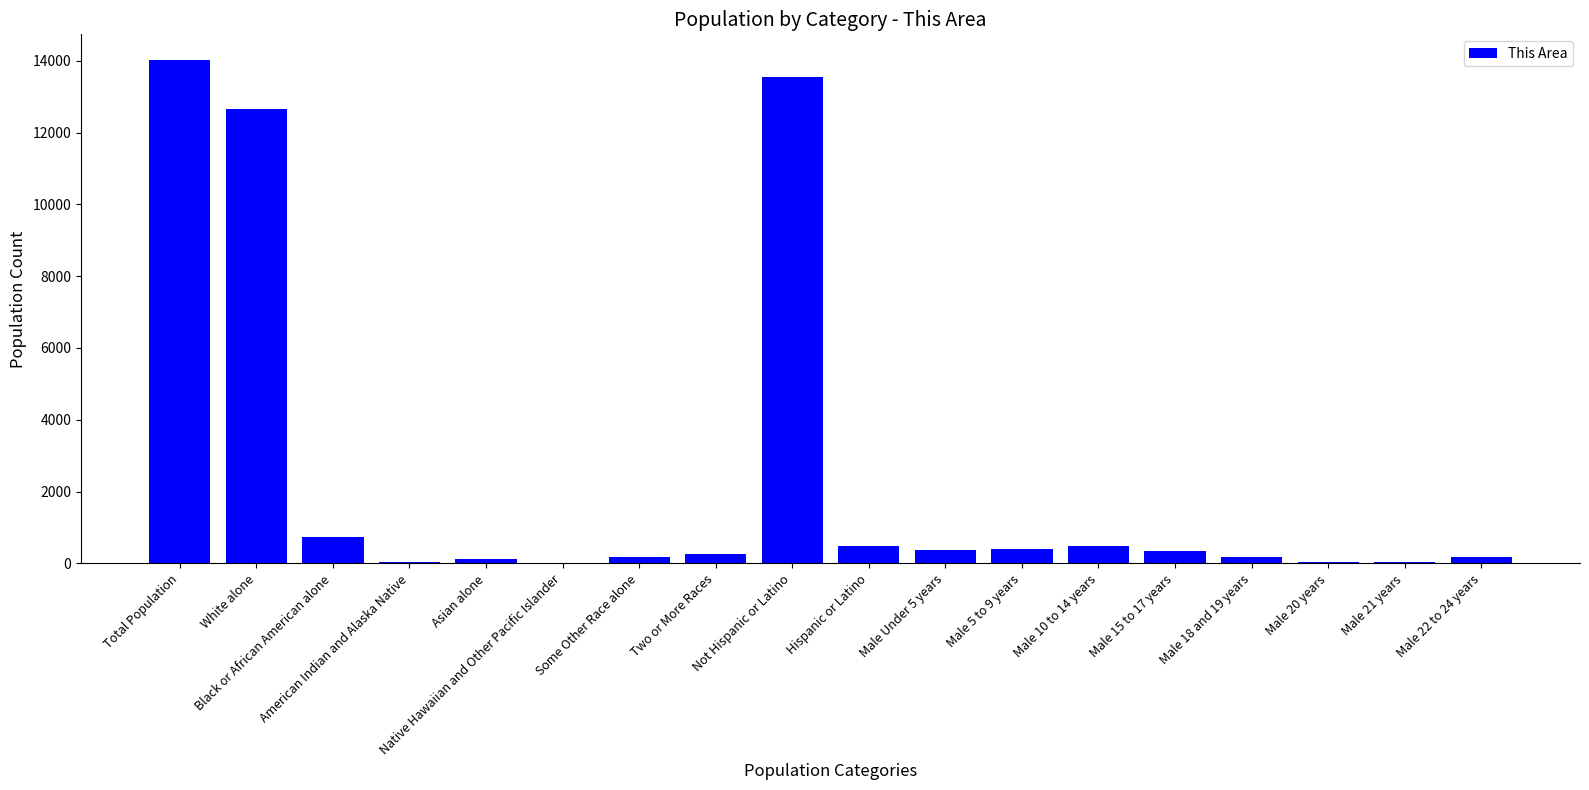

At which category does the chart reach its peak across all series?

Total Population